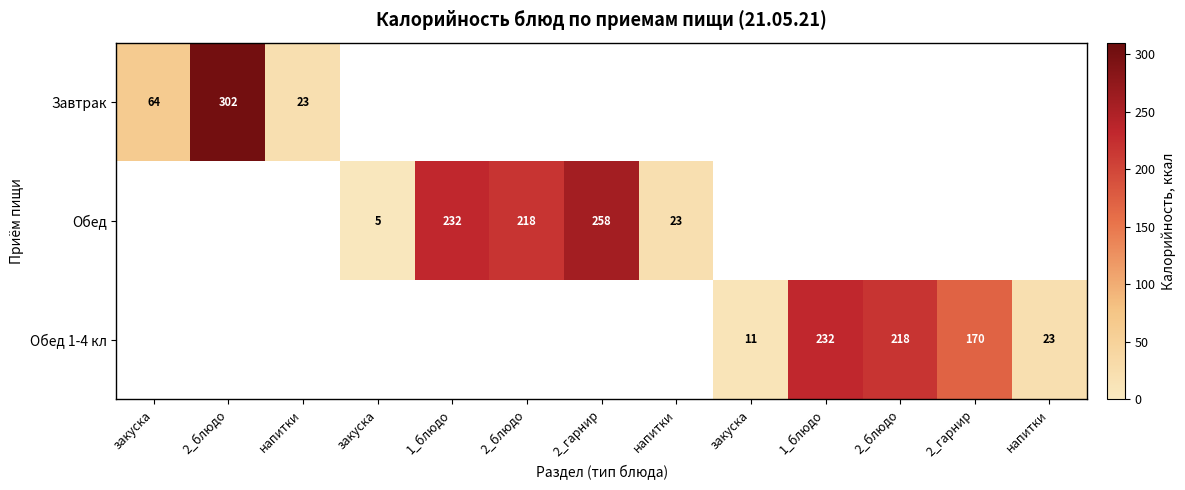

How many distinct data groups are displayed?

3